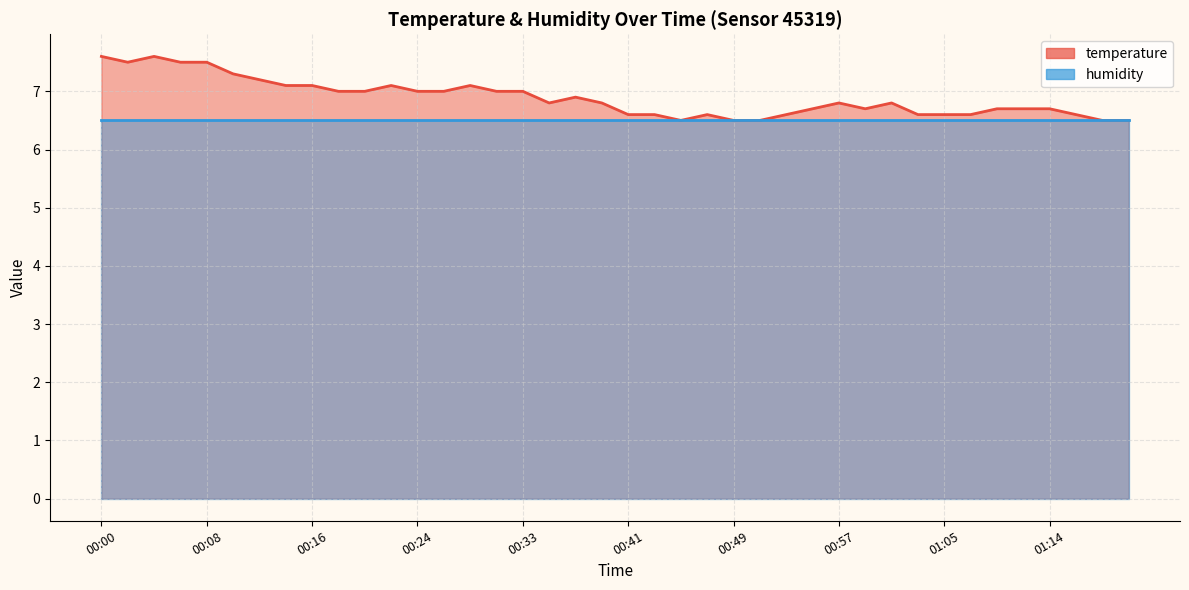

At which category does the data reach its first local peak?

00:04